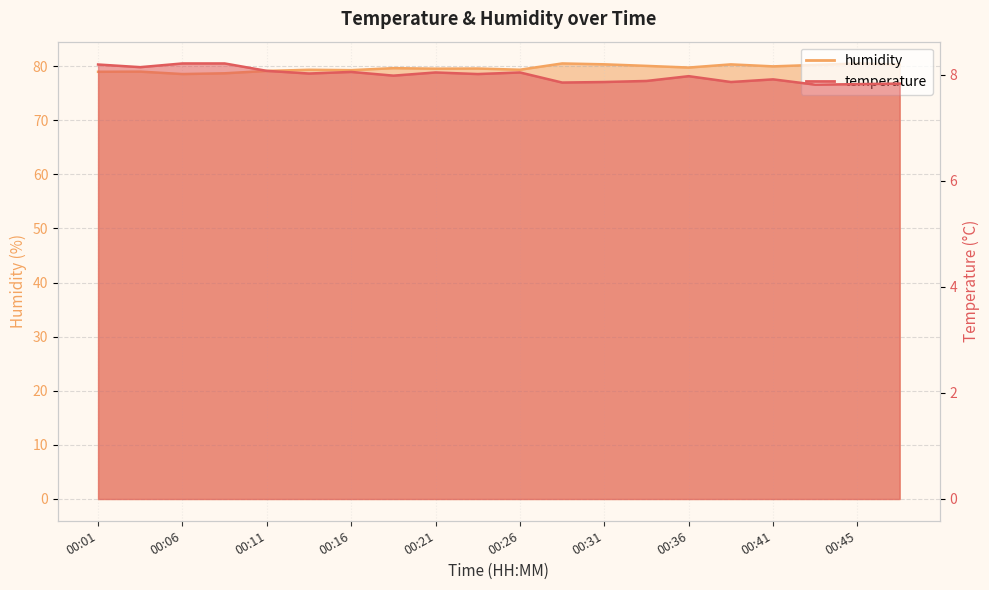

At which category does temperature reach its first local valley?

00:04